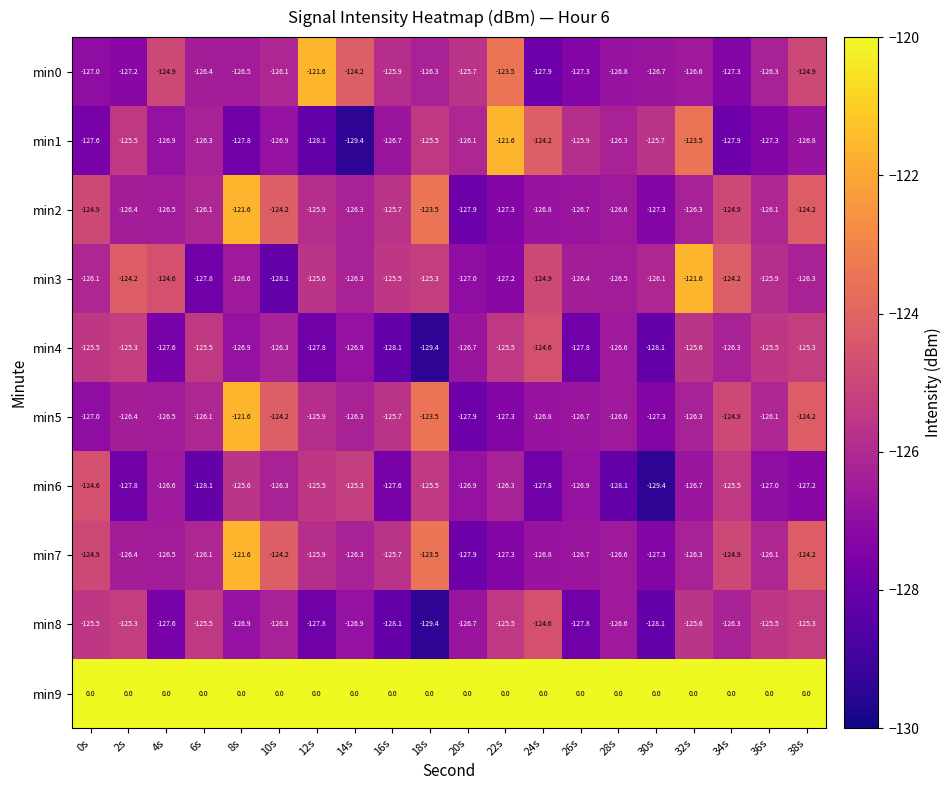

The min2 series shows -192.1 at 6s. True or false?

False